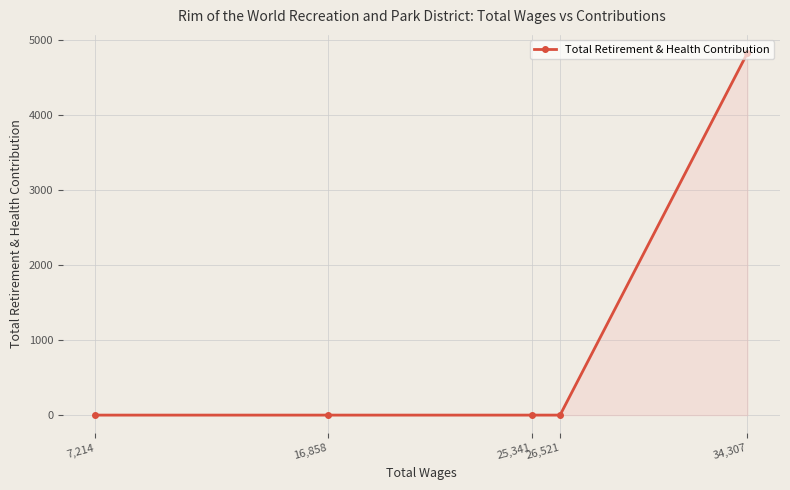

Which category has the lowest value across all series?

26,521